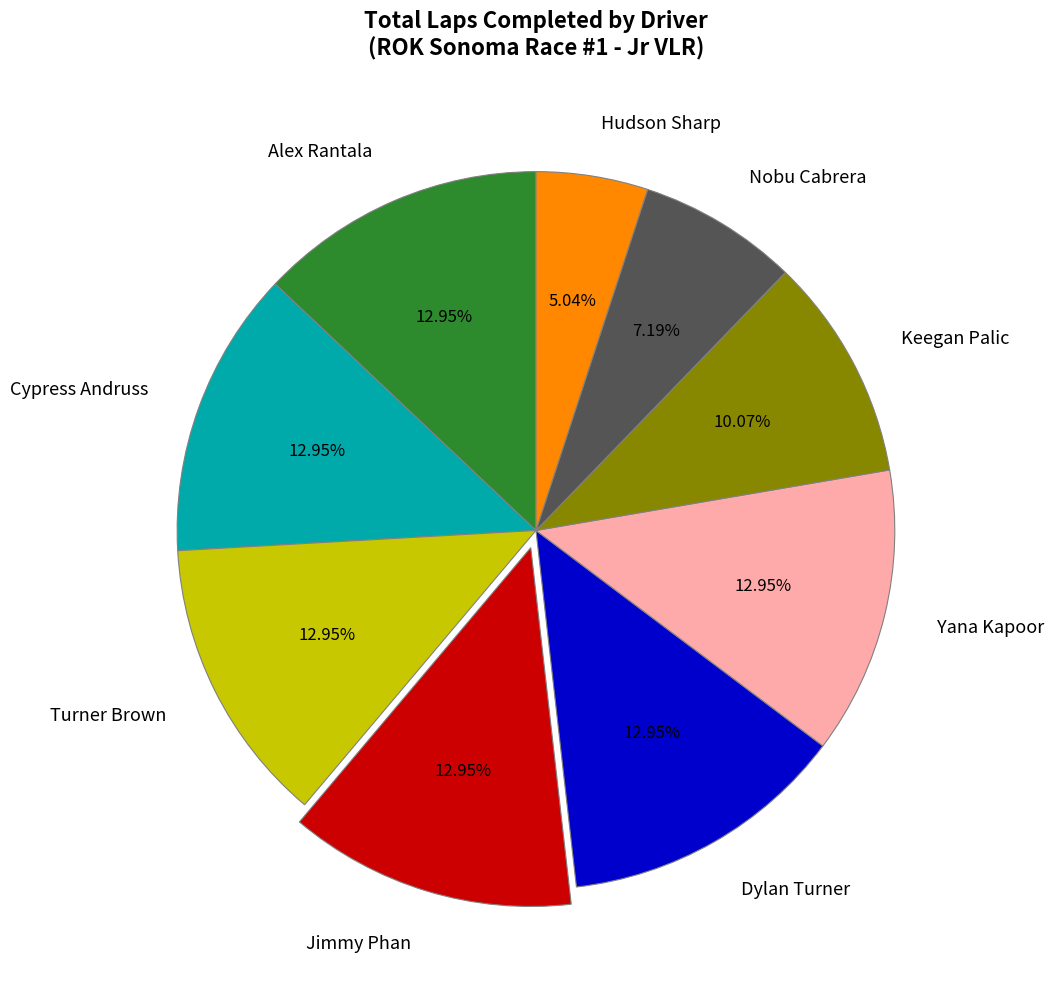

What percentage is NOT represented by Nobu Cabrera?

92.8%